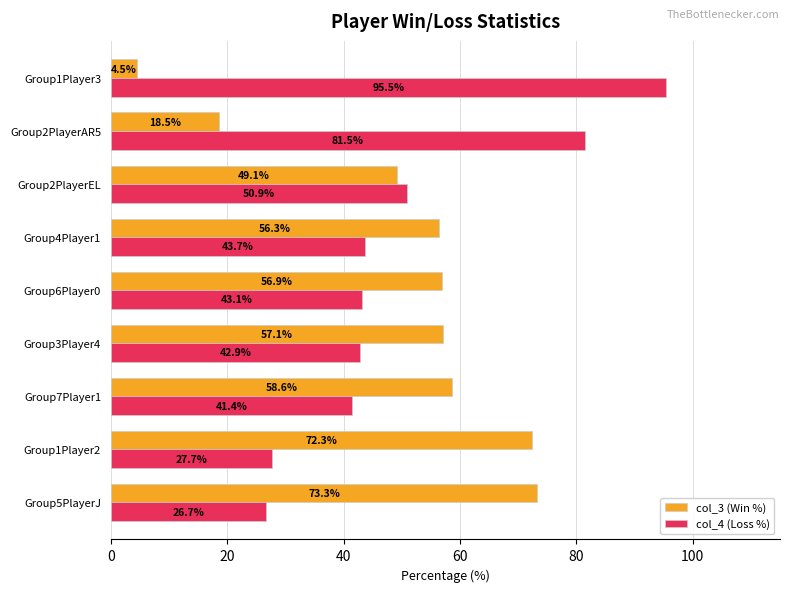

At which label is col_3 (Win %) closest to 38?

Group2PlayerEL